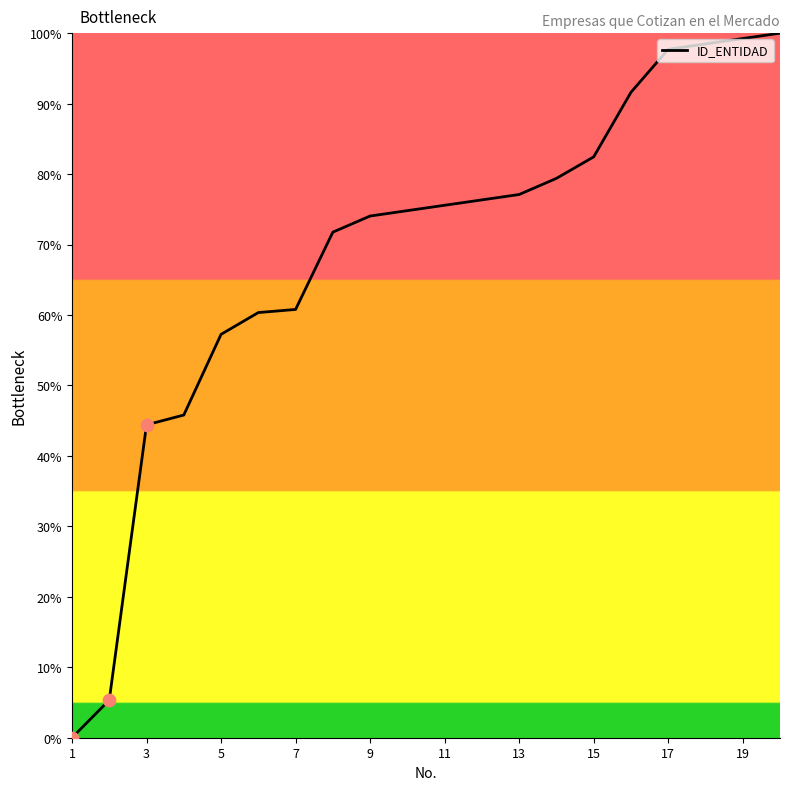

What is the difference between the maximum and minimum values?

100.0